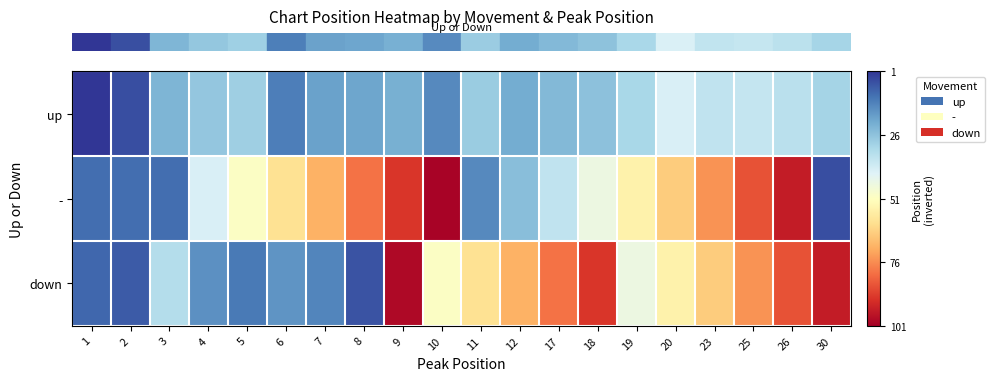

At which category is the sum across all series the highest?

1